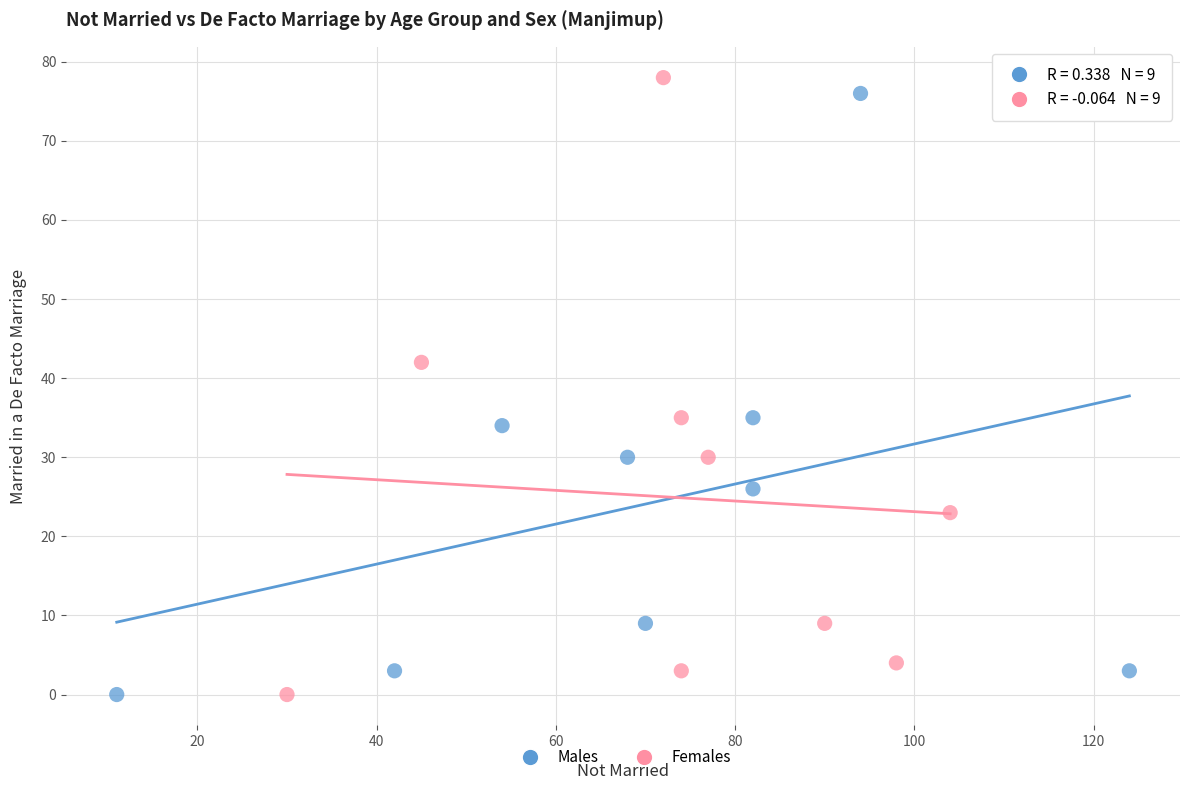

Which series has the largest Y range (max minus min)?

Females